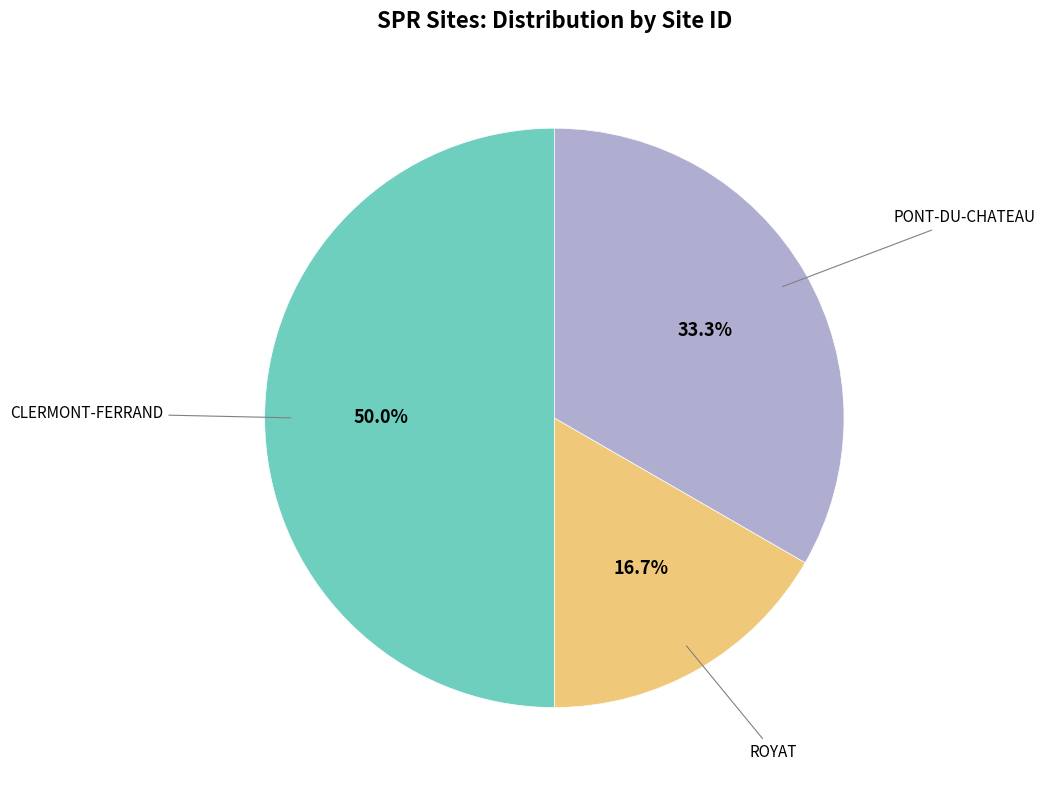

The CLERMONT-FERRAND slice represents 62% of the pie. True or false?

False